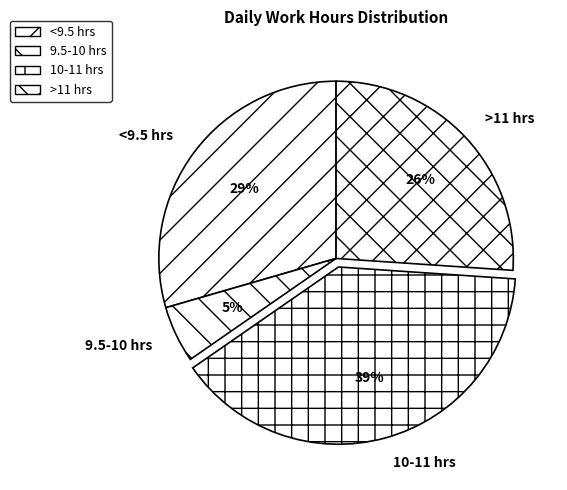

Is there any slice that represents more than half of the pie?

No